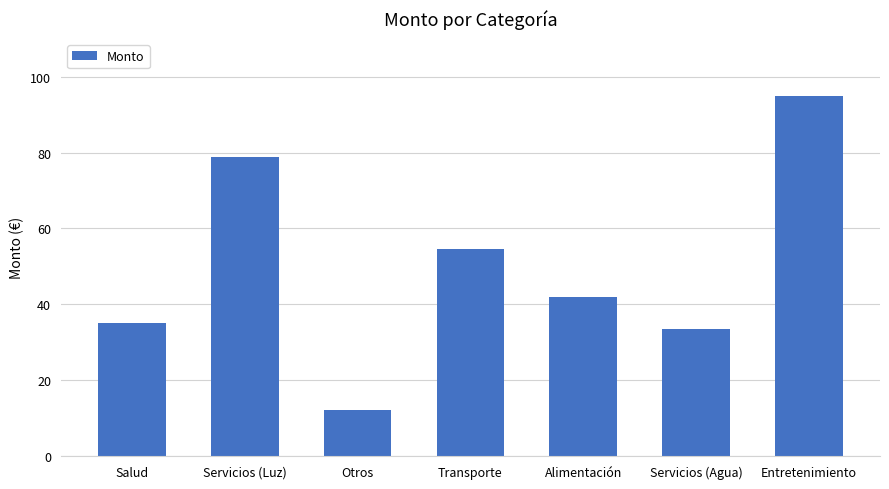

Between Otros and Servicios (Agua), which is larger?

Servicios (Agua)